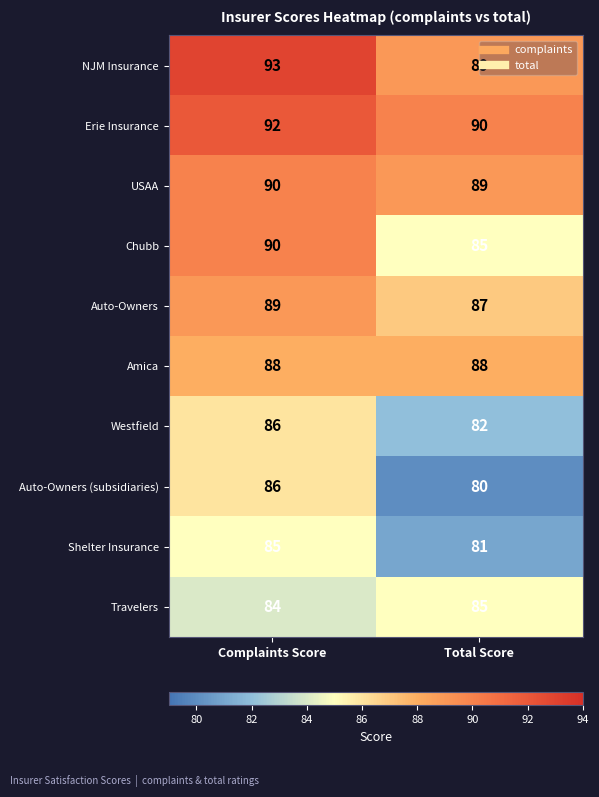

At which label is Travelers closest to 84?

Complaints Score